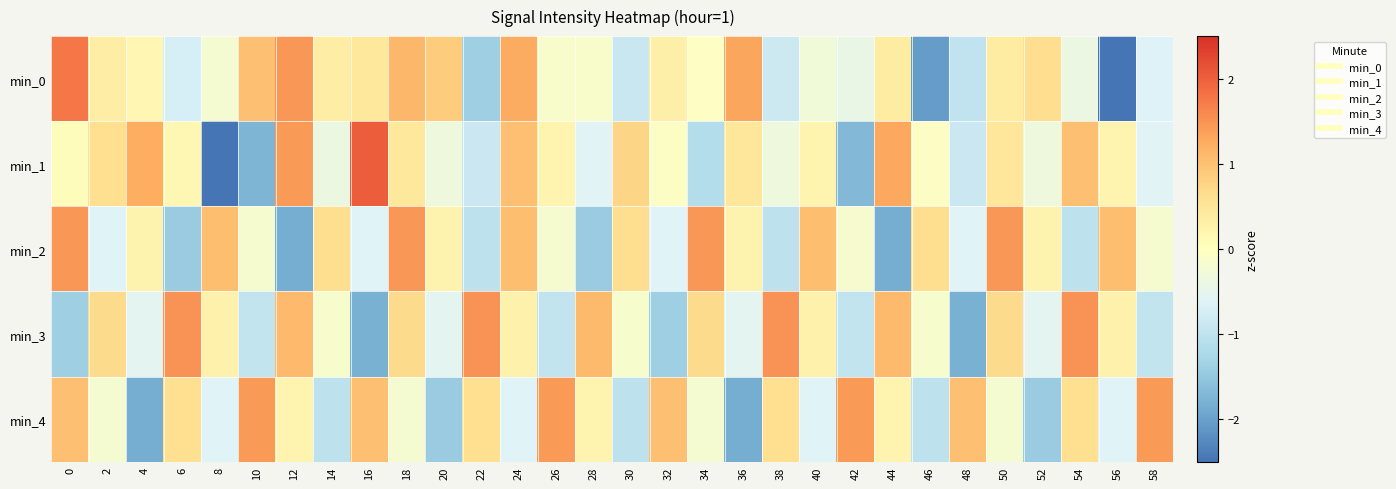

Count the number of data series in this chart.

5